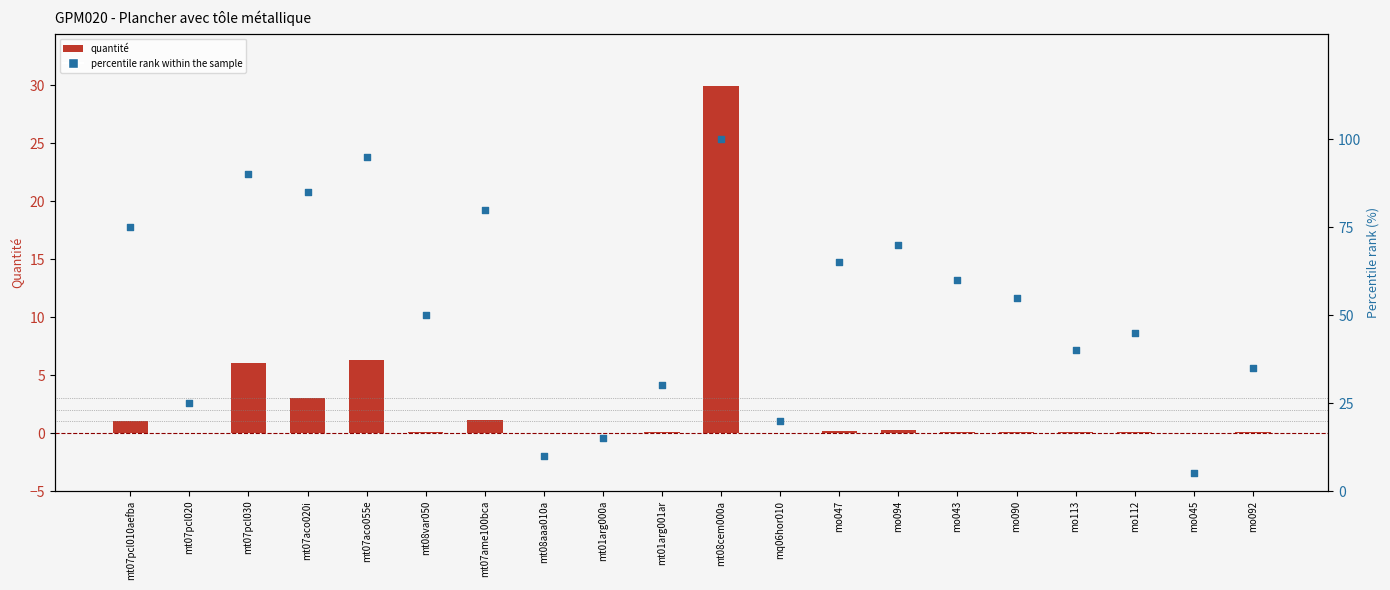

Which series has the largest total across all categories?

percentile rank within the sample